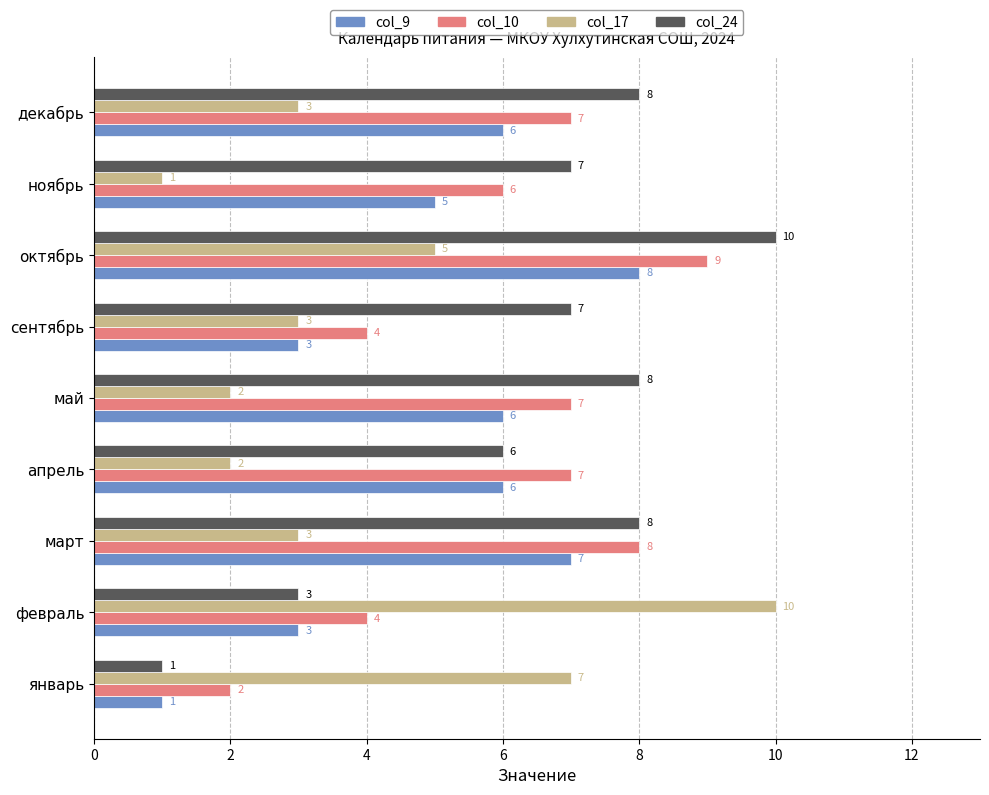

Which category has the lowest value in the col_10 series?

январь